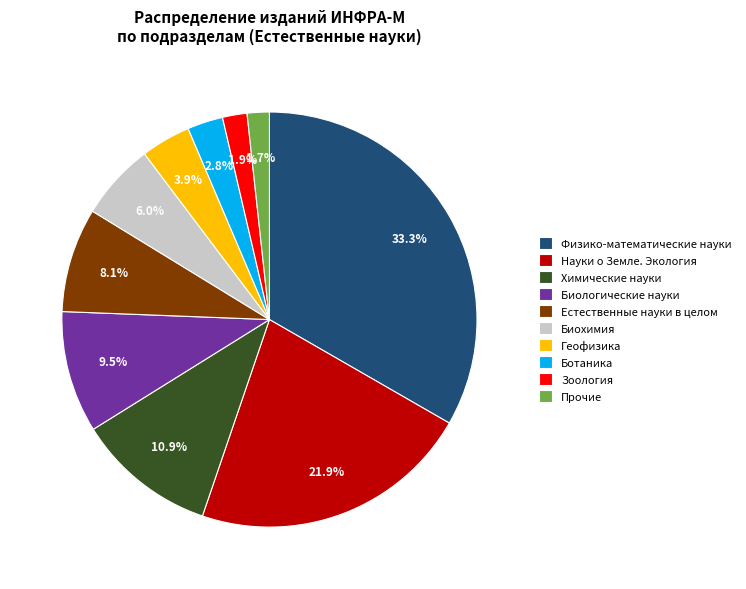

Is Химические науки the majority of the pie?

No